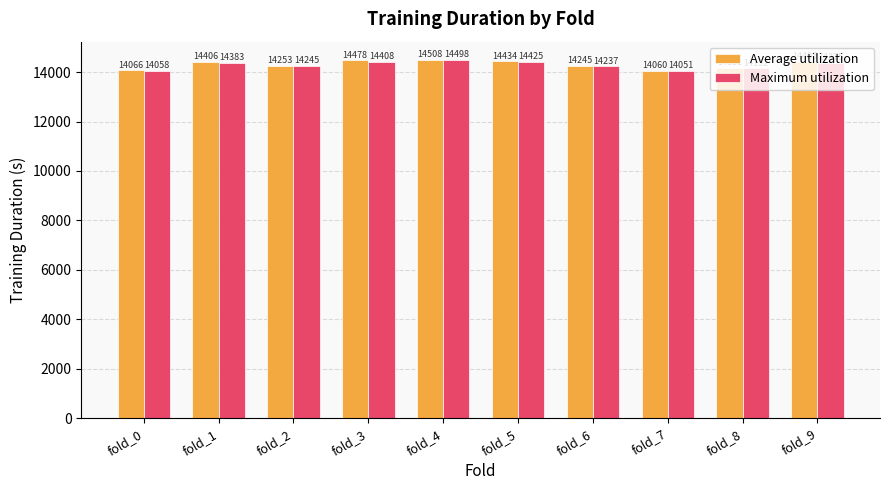

What is the average value of the Average utilization series?

14303.4